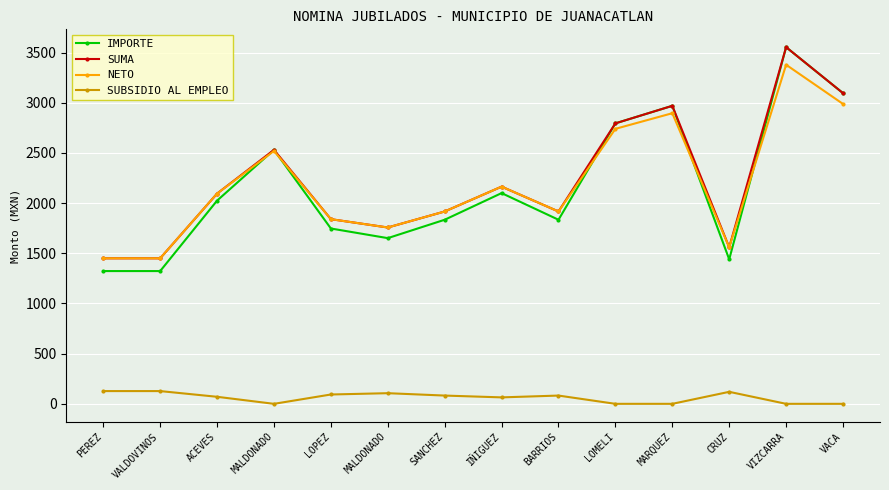

At which category is the sum across all series the highest?

VIZCARRA